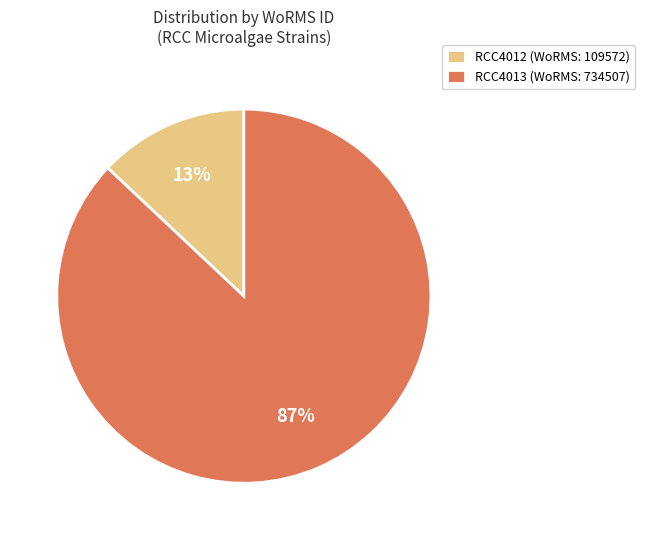

Which has a higher value, RCC4013 (WoRMS: 734507) or RCC4012 (WoRMS: 109572)?

RCC4013 (WoRMS: 734507)